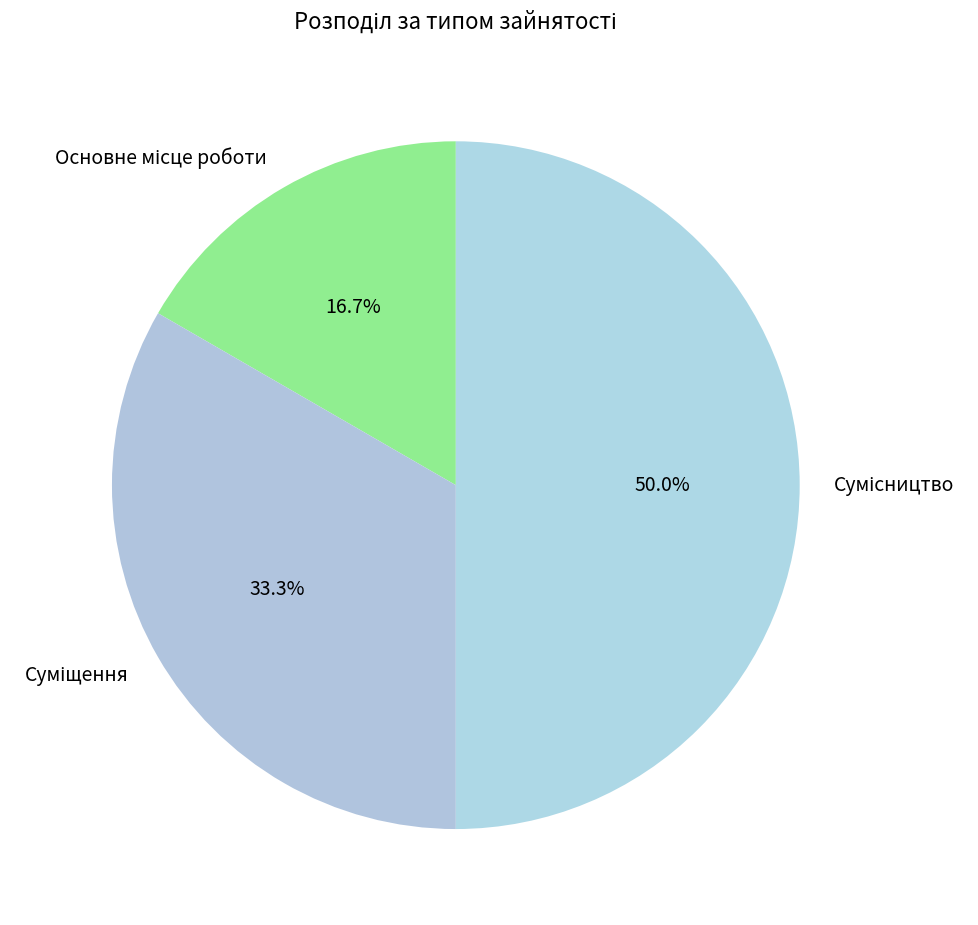

Between Суміщення and Основне місце роботи, which is larger?

Суміщення